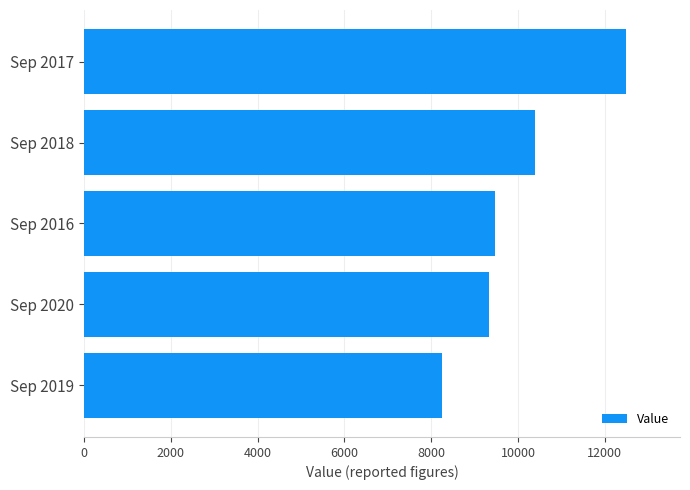

The chart shows a value of 12482.5 at Sep 2017. True or false?

True